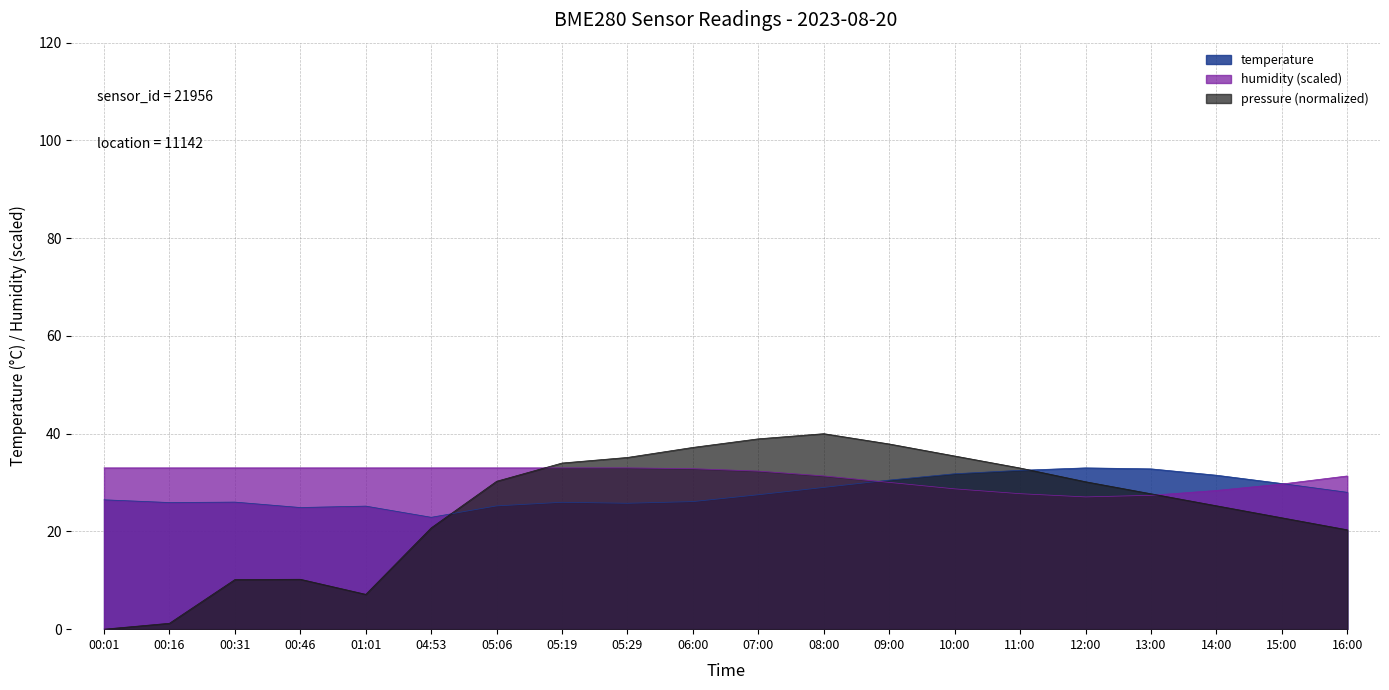

How many categories are shown in the chart?

20